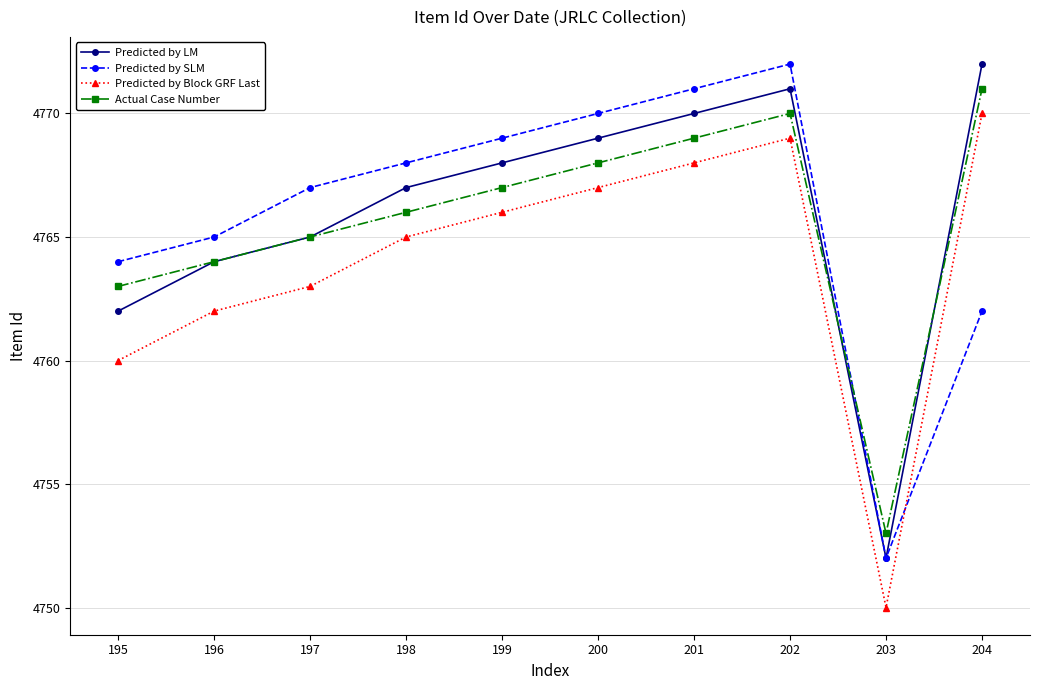

Reading left to right, list all the values displayed in this chart.

Predicted by LM: 4762	4764	4765	4767	4768	4769	4770	4771	4752	4772
Predicted by SLM: 4764	4765	4767	4768	4769	4770	4771	4772	4752	4762
Predicted by Block GRF Last: 4760	4762	4763	4765	4766	4767	4768	4769	4750	4770
Actual Case Number: 4763	4764	4765	4766	4767	4768	4769	4770	4753	4771